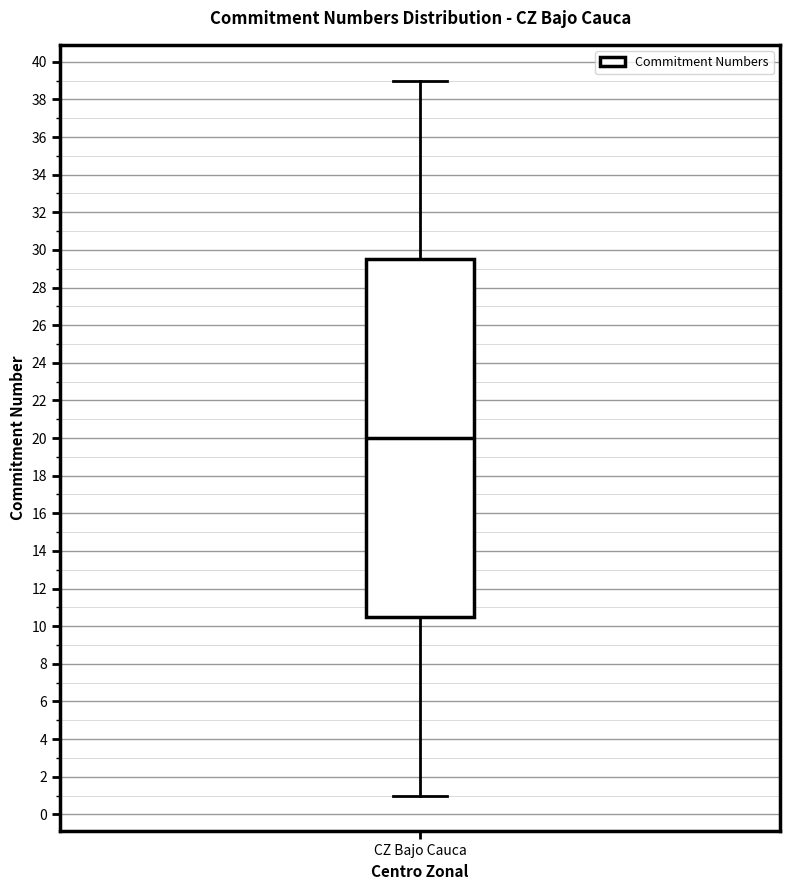

Read this box plot against the y-axis: the position of the median line, the range covered by the box, and the ends of both whiskers. The values are not printed on the chart, so give them approximately, as read against the axis.

median 20.0, box 10.6 to 29.6, whiskers 1.0 to 39.0